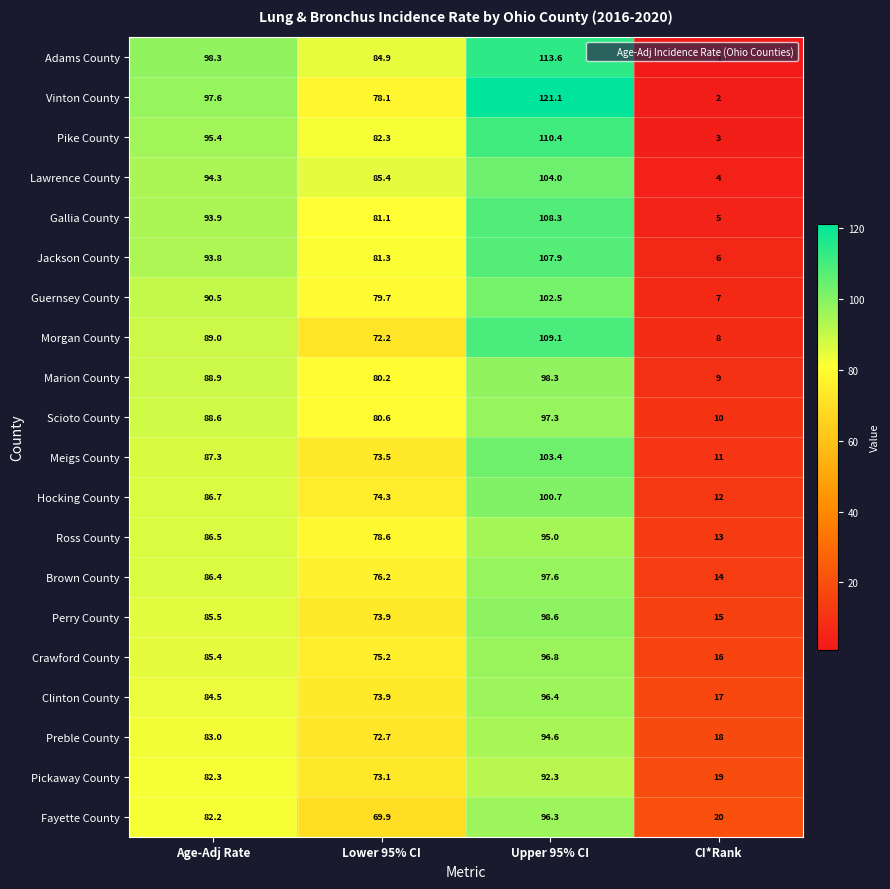

True or false: Adams County has a value of 84.9 at Lower 95% CI.

True